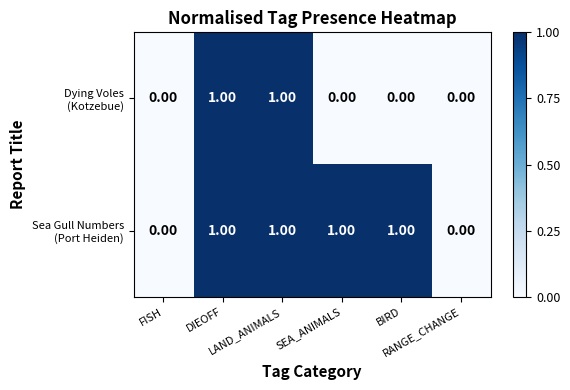

Rank the series at DIEOFF from lowest to highest value.

Dying Voles (Kotzebue), Sea Gull Numbers (Port Heiden)